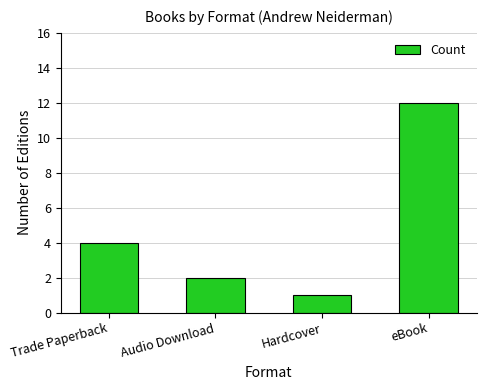

How many distinct data groups are displayed?

1